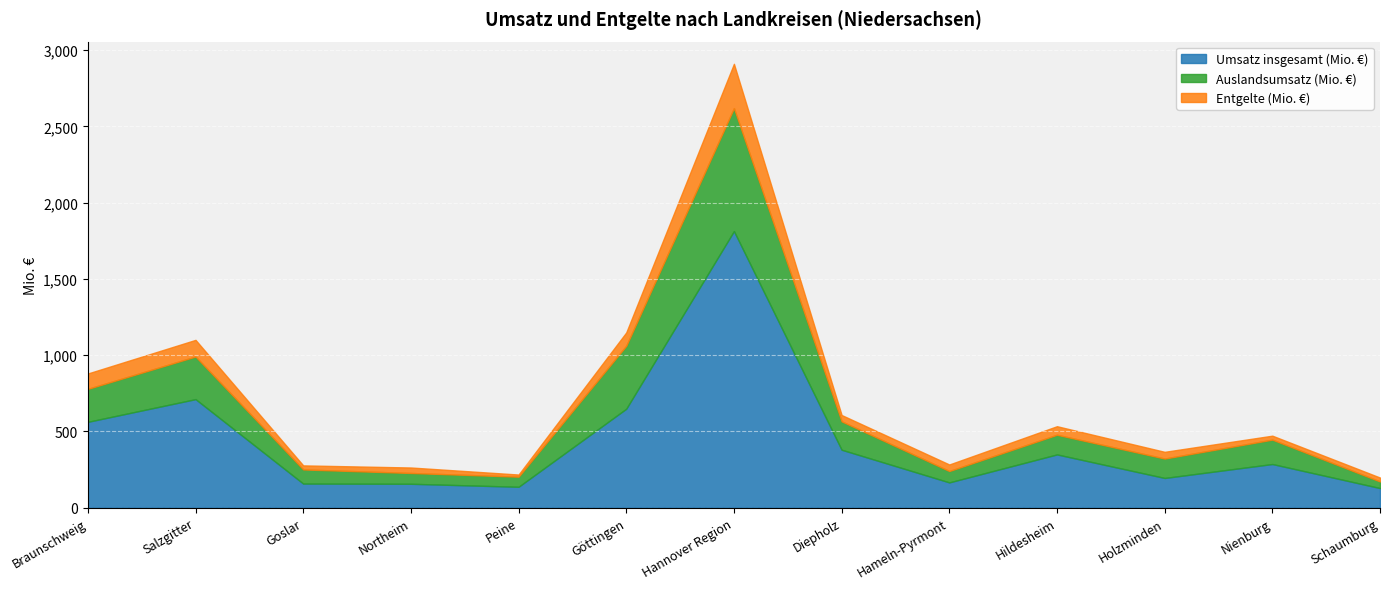

Reading right to left, what are all the values shown in this chart?

Umsatz insgesamt (Mio. €): 128.7	286.4	195.0	349.4	165.9	380.2	1813.9	649.0	137.2	156.9	158.2	711.9	563.0
Auslandsumsatz (Mio. €): 43.3	159.9	127.3	129.0	74.6	186.1	806.0	412.7	66.2	70.8	92.7	279.4	216.3
Entgelte (Mio. €): 25.7	26.0	44.1	56.0	42.9	41.5	290.6	87.6	14.1	35.9	26.6	109.2	100.8